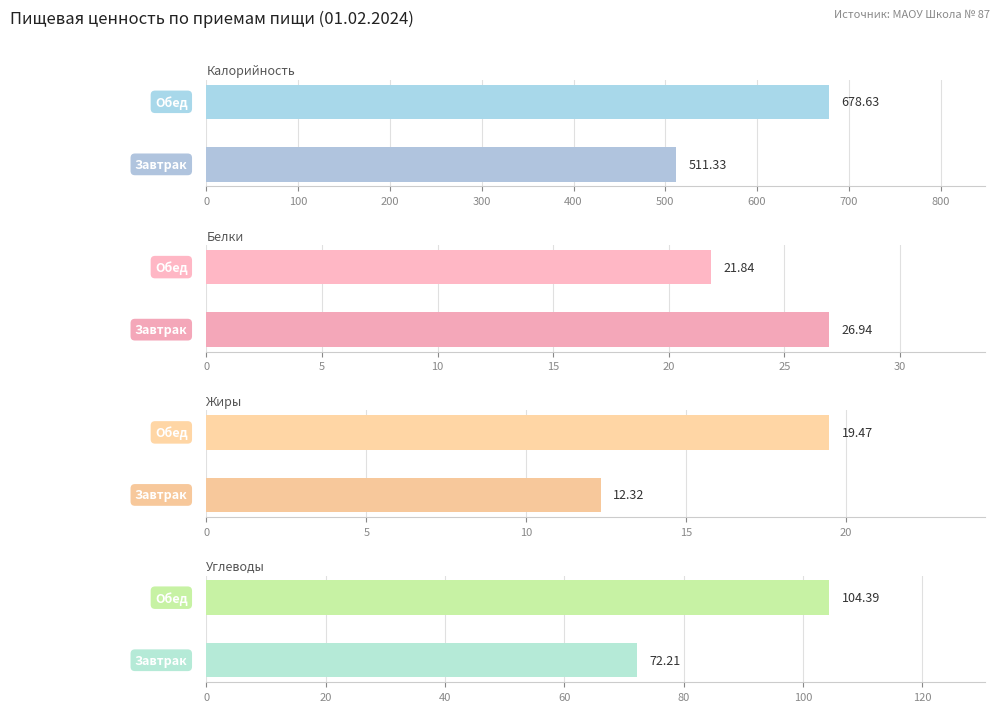

Which series has the largest total across all categories?

Калорийность